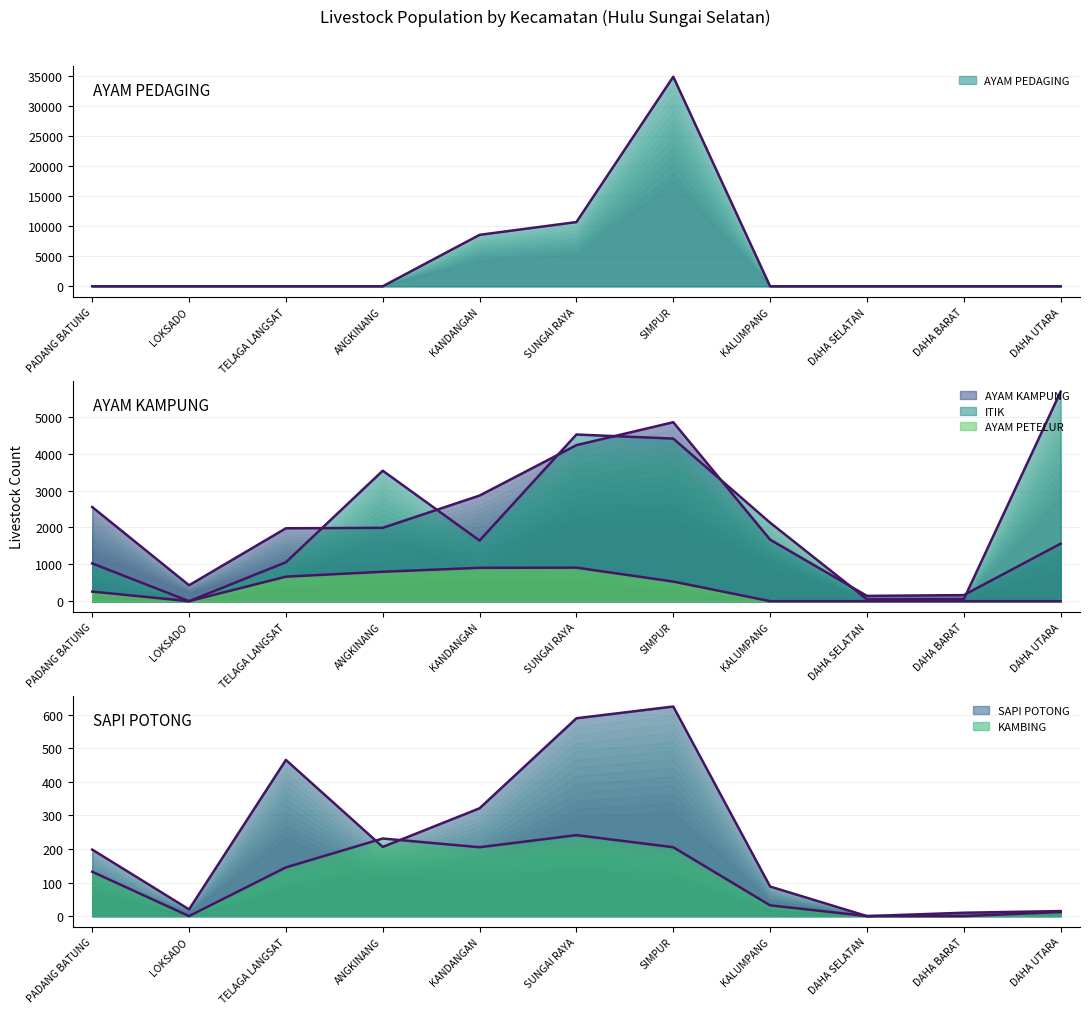

True or false: AYAM PEDAGING and AYAM KAMPUNG cross at least once.

True